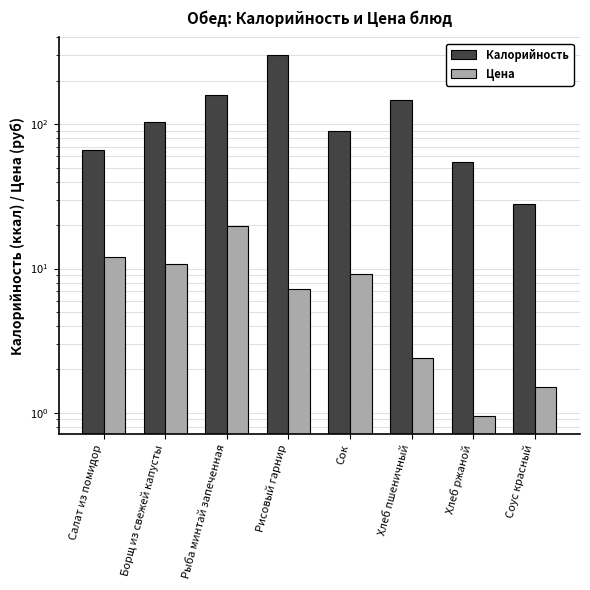

Reading left to right, extract all data points from this chart.

Калорийность: Салат из помидор=66.0	Борщ из свежей капусты=104.2	Рыба минтай запеченная=158.4	Рисовый гарнир=300.2	Сок=90.0	Хлеб пшеничный=146.7	Хлеб ржаной=54.4	Соус красный=28.1
Цена: Салат из помидор=12.0	Борщ из свежей капусты=10.8	Рыба минтай запеченная=19.7	Рисовый гарнир=7.2	Сок=9.2	Хлеб пшеничный=2.4	Хлеб ржаной=0.9	Соус красный=1.5